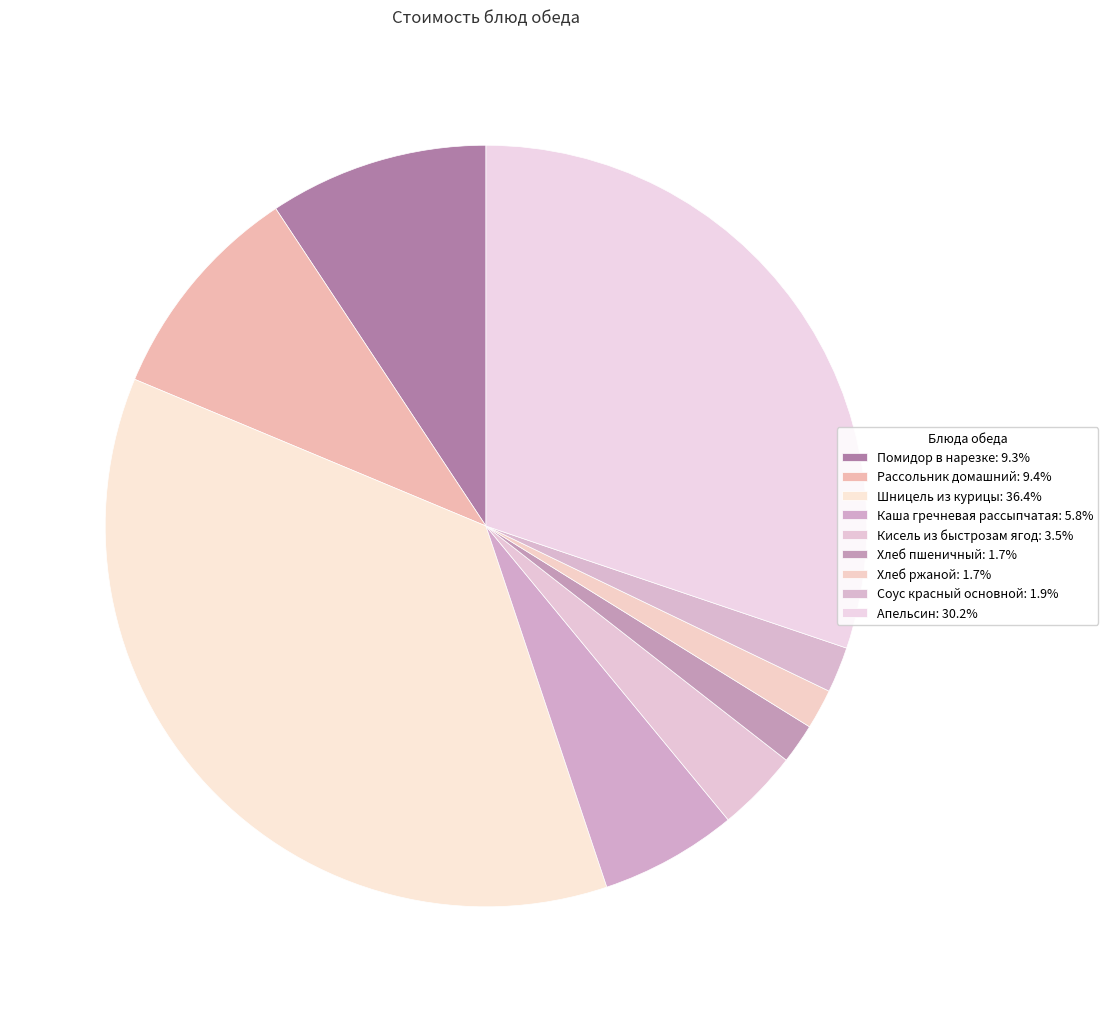

How many slices are in this pie chart?

9